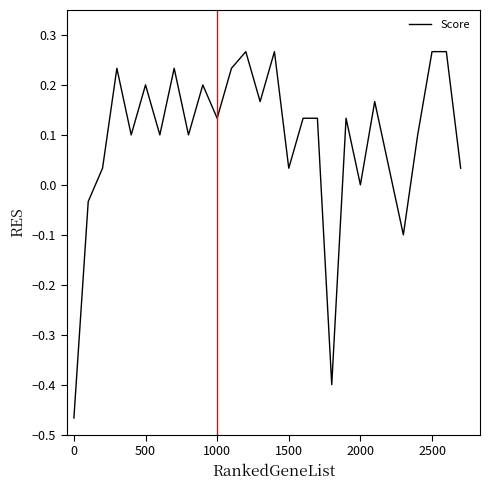

What is the difference between the maximum and minimum values?

0.7